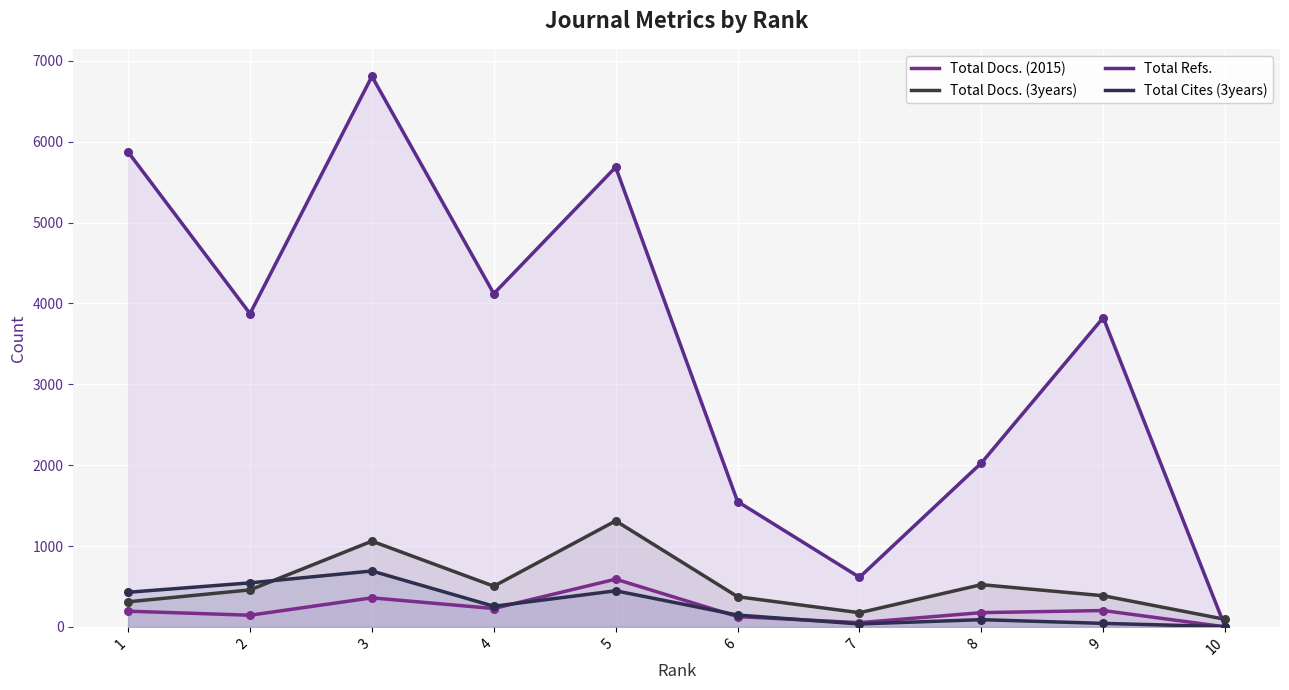

What are all the series names shown in the legend?

Total Docs. (2015), Total Docs. (3years), Total Refs., Total Cites (3years)